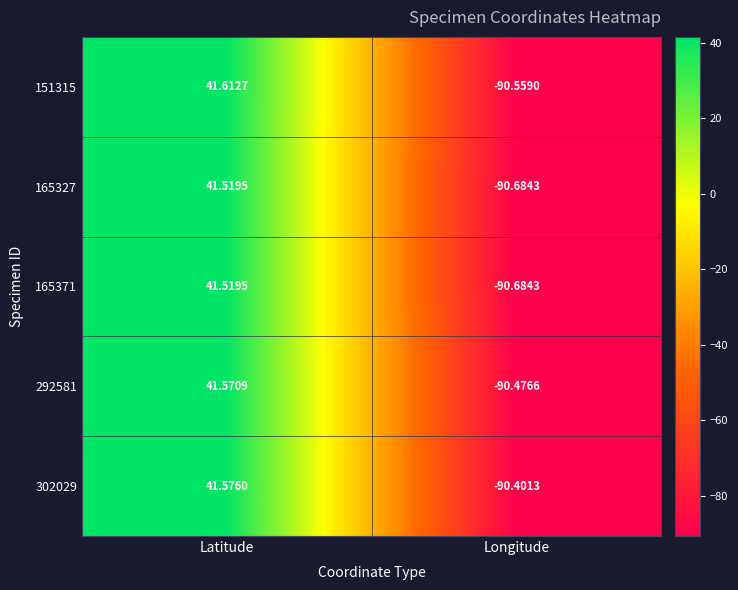

At which category does the chart reach its peak across all series?

Latitude